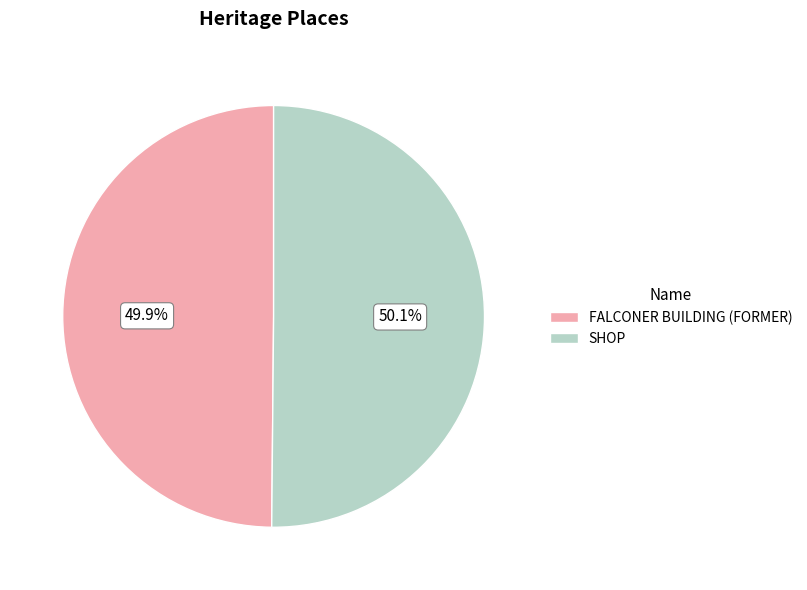

How much of the chart is everything except SHOP?

49.9%